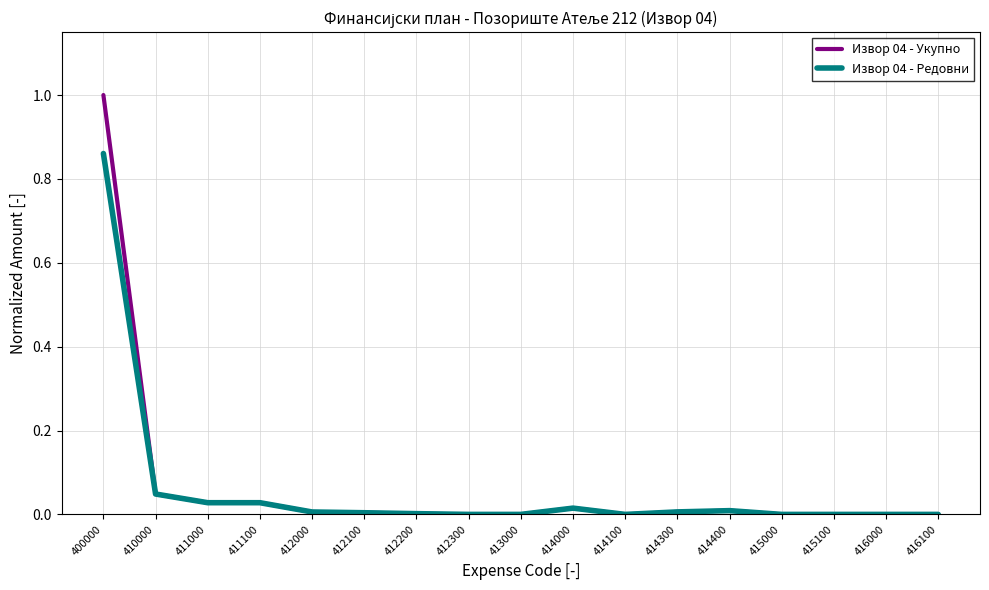

What is the greatest value displayed?

1.0